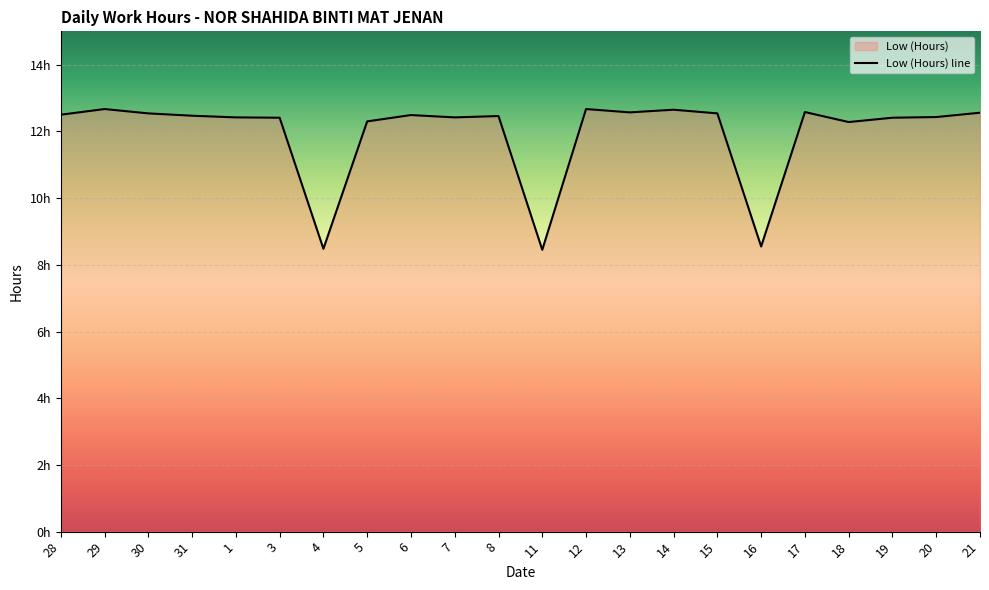

List the labels in order of value, smallest first.

11, 4, 16, 18, 5, 3, 19, 1, 7, 20, 8, 31, 6, 28, 30, 15, 21, 13, 17, 14, 29, 12